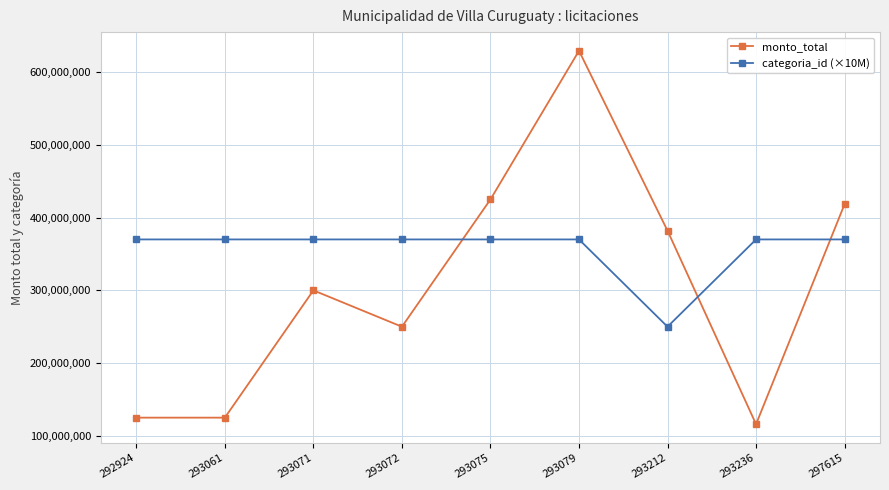

At which category does the chart reach its minimum across all series?

293236